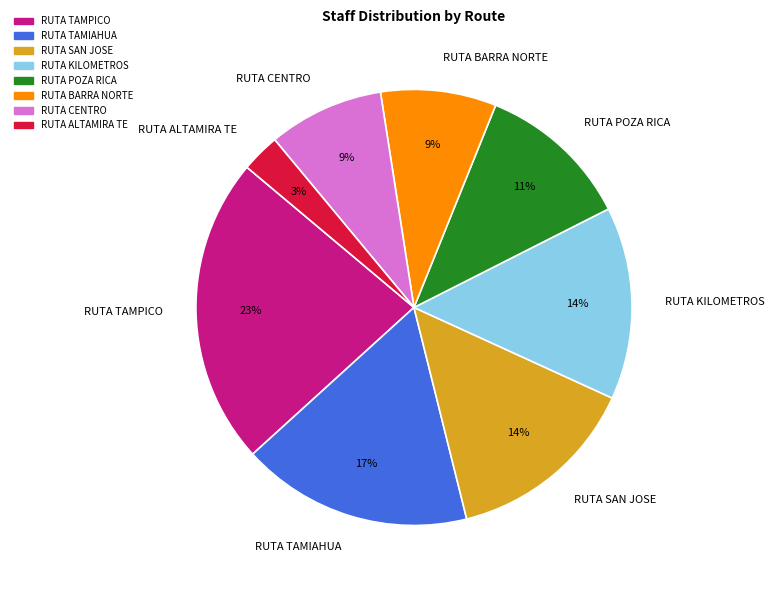

To the nearest percent, what portion does RUTA KILOMETROS represent?

14%